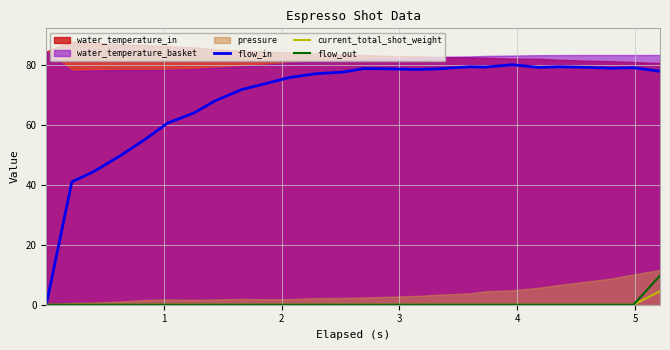

What is the sum of all flow_in values?

1786.4